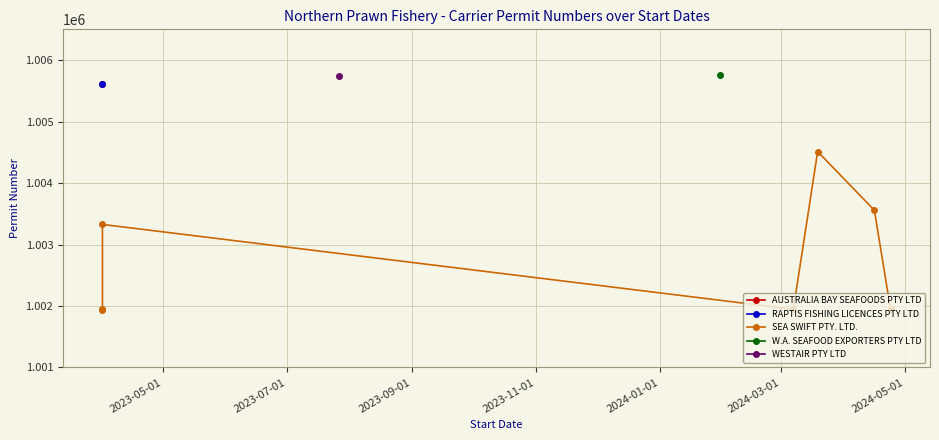

Which has a higher value, 2023-05-01 or 2023-11-01?

2023-11-01